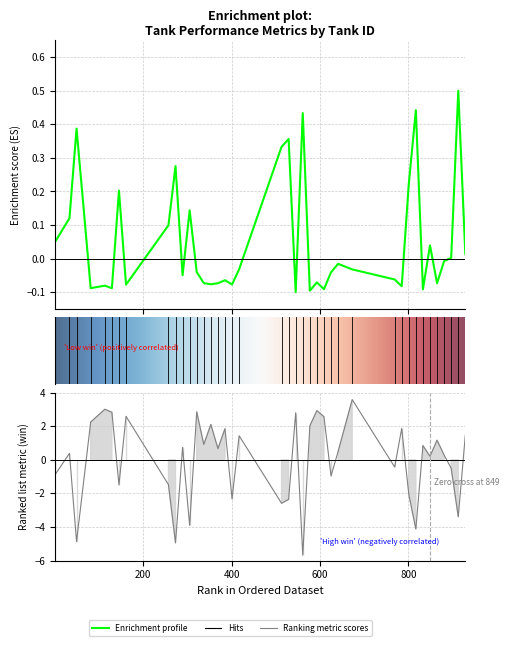

Which series has the largest range (max minus min)?

win